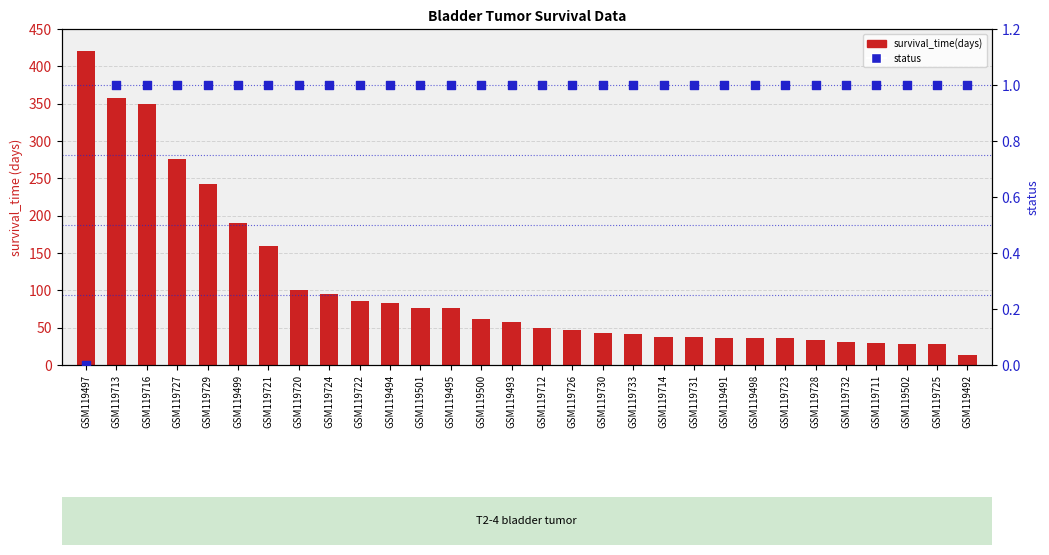

What are all the series names shown in the legend?

survival_time(days), status